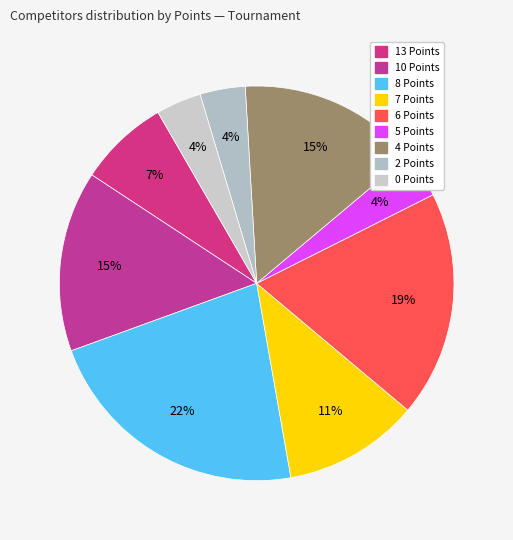

The 0 Points slice represents 15% of the pie. True or false?

False